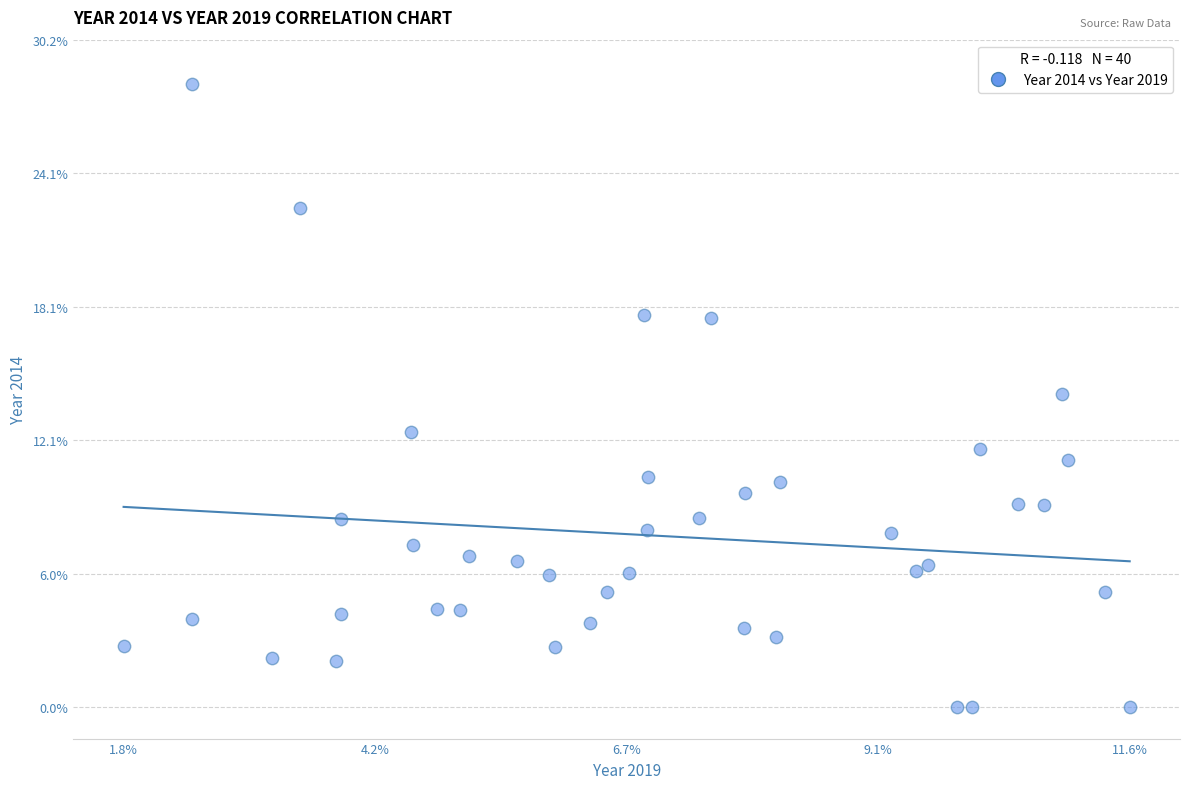

What is the range of X values (max minus min)?

9.8